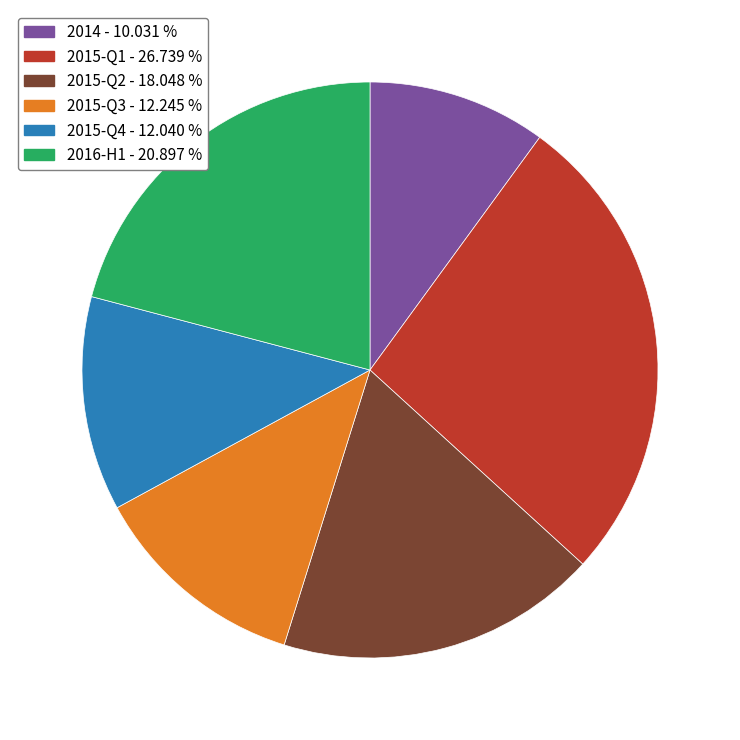

Is there any slice that represents more than half of the pie?

No